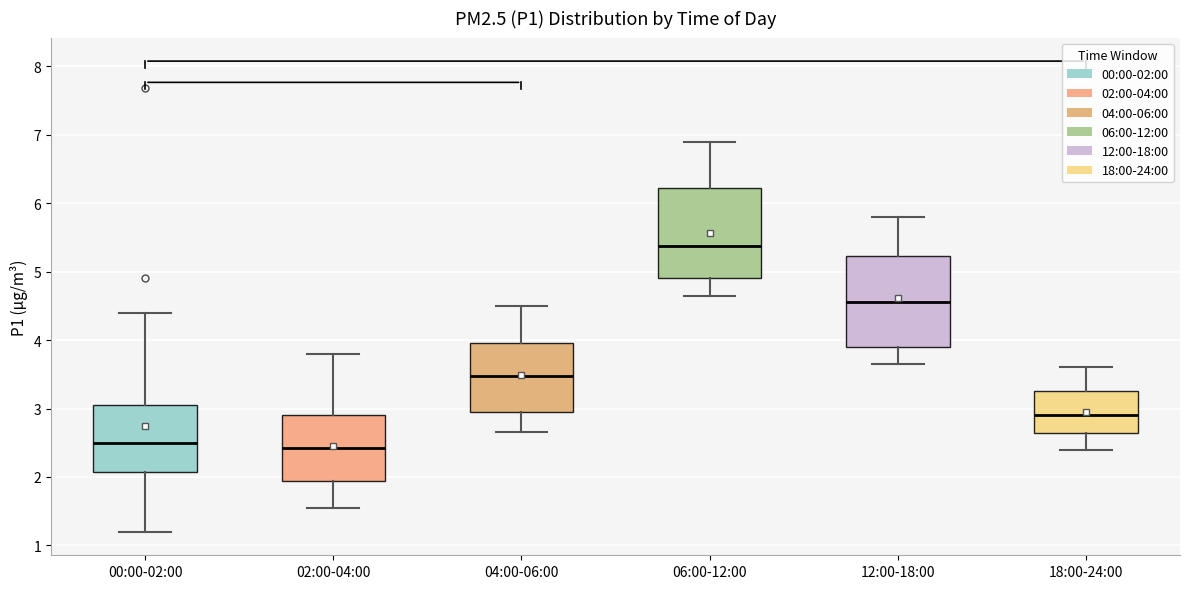

Reading left to right, read every box against the y-axis: the position of its median line, the range the box covers, and the ends of its whiskers. The values are not printed on the chart, so give them approximately, as read against the axis.

00:00-02:00: median 2.5, box 2.1 to 3.1, whiskers 1.2 to 4.4
02:00-04:00: median 2.4, box 1.9 to 2.9, whiskers 1.6 to 3.8
04:00-06:00: median 3.5, box 3.0 to 4.0, whiskers 2.7 to 4.5
06:00-12:00: median 5.4, box 4.9 to 6.2, whiskers 4.7 to 6.9
12:00-18:00: median 4.6, box 3.9 to 5.2, whiskers 3.7 to 5.8
18:00-24:00: median 2.9, box 2.6 to 3.3, whiskers 2.4 to 3.6